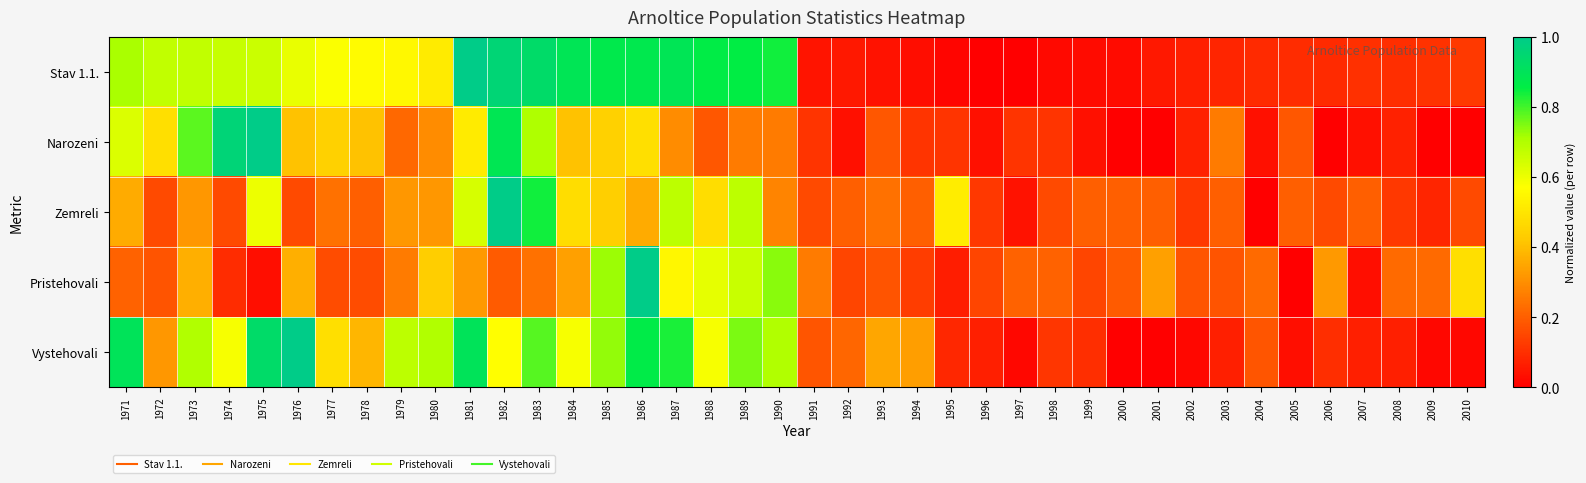

How many categories are shown in the chart?

40